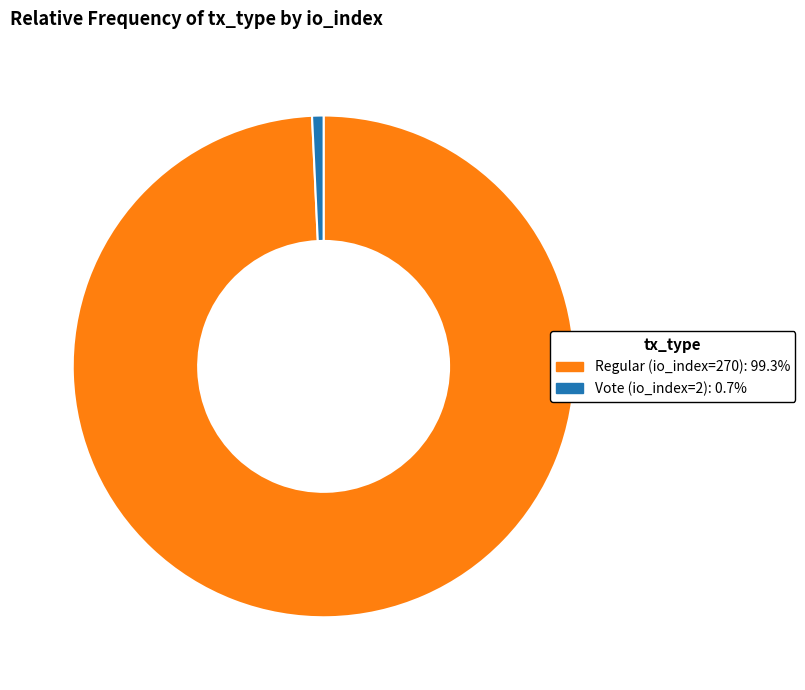

How many segments does this pie chart have?

2